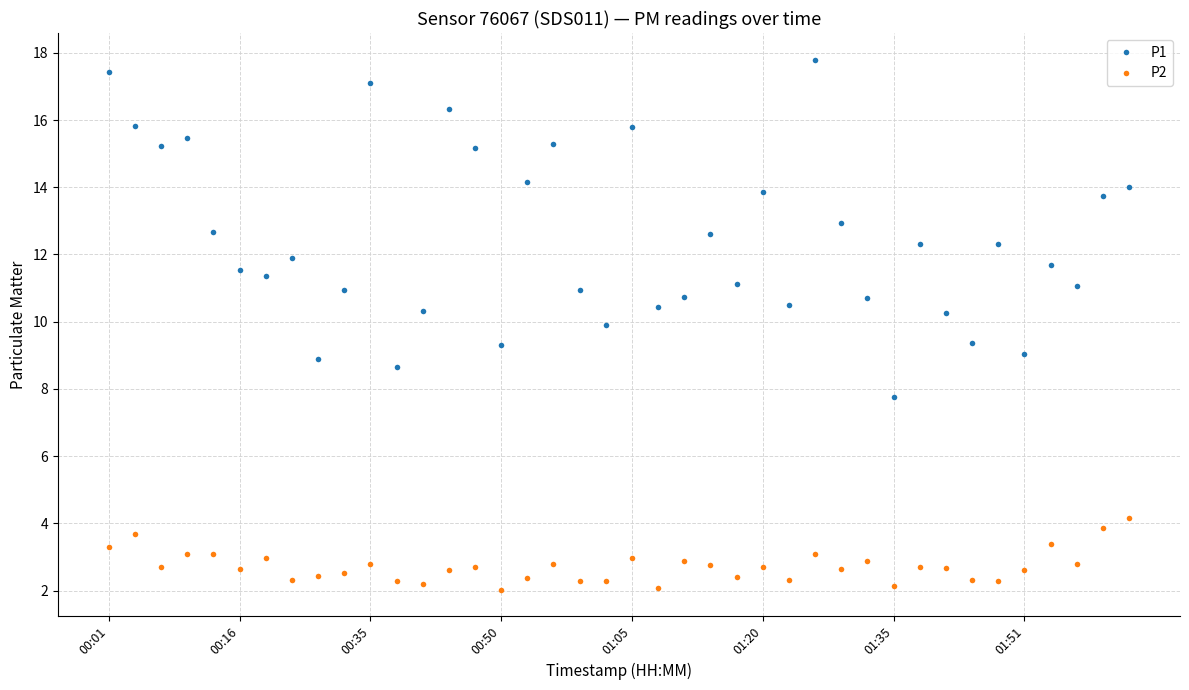

True or false: P1 has more than 1 interior local peaks.

True